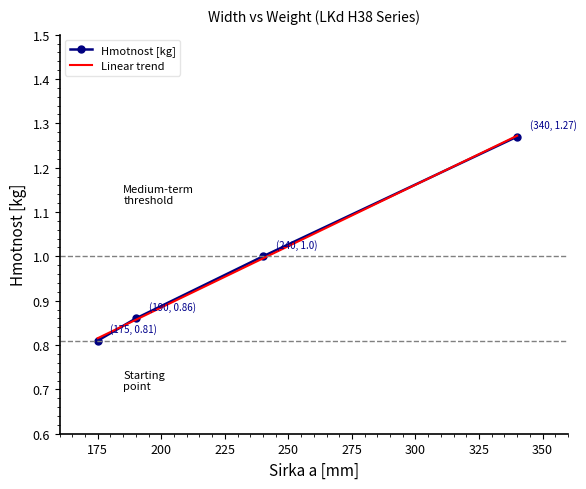

Rank the categories by value from lowest to highest.

175, 190, 240, 340